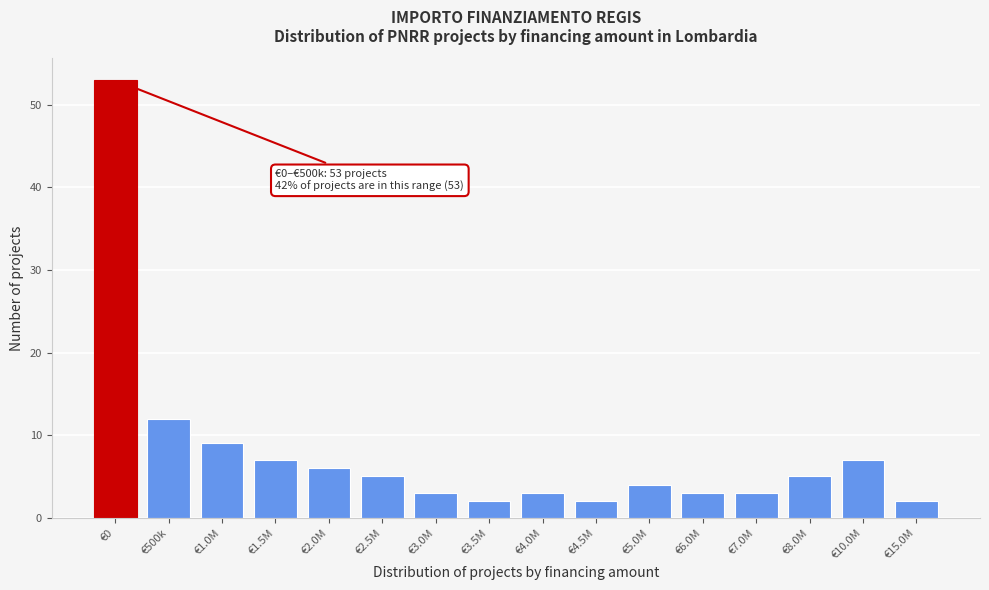

Reading left to right, transcribe all the data shown in this chart.

€0=53	€500k=12	€1.0M=9	€1.5M=7	€2.0M=6	€2.5M=5	€3.0M=3	€3.5M=2	€4.0M=3	€4.5M=2	€5.0M=4	€6.0M=3	€7.0M=3	€8.0M=5	€10.0M=7	€15.0M=2